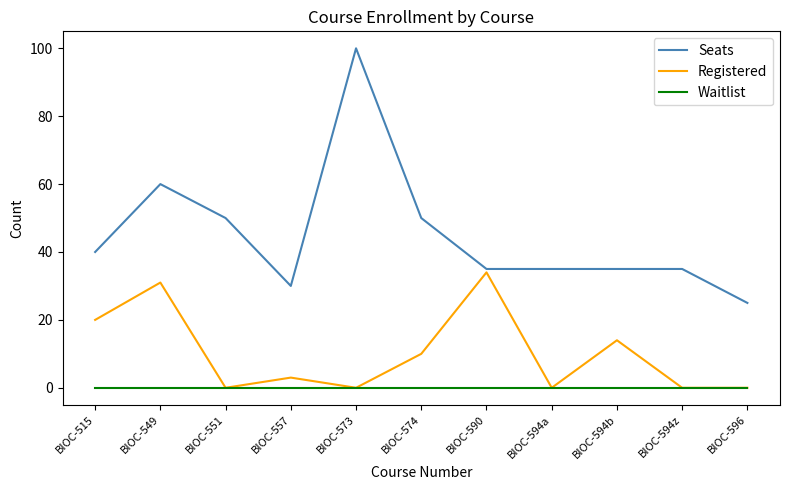

What are all the series names shown in the legend?

Seats, Registered, Waitlist